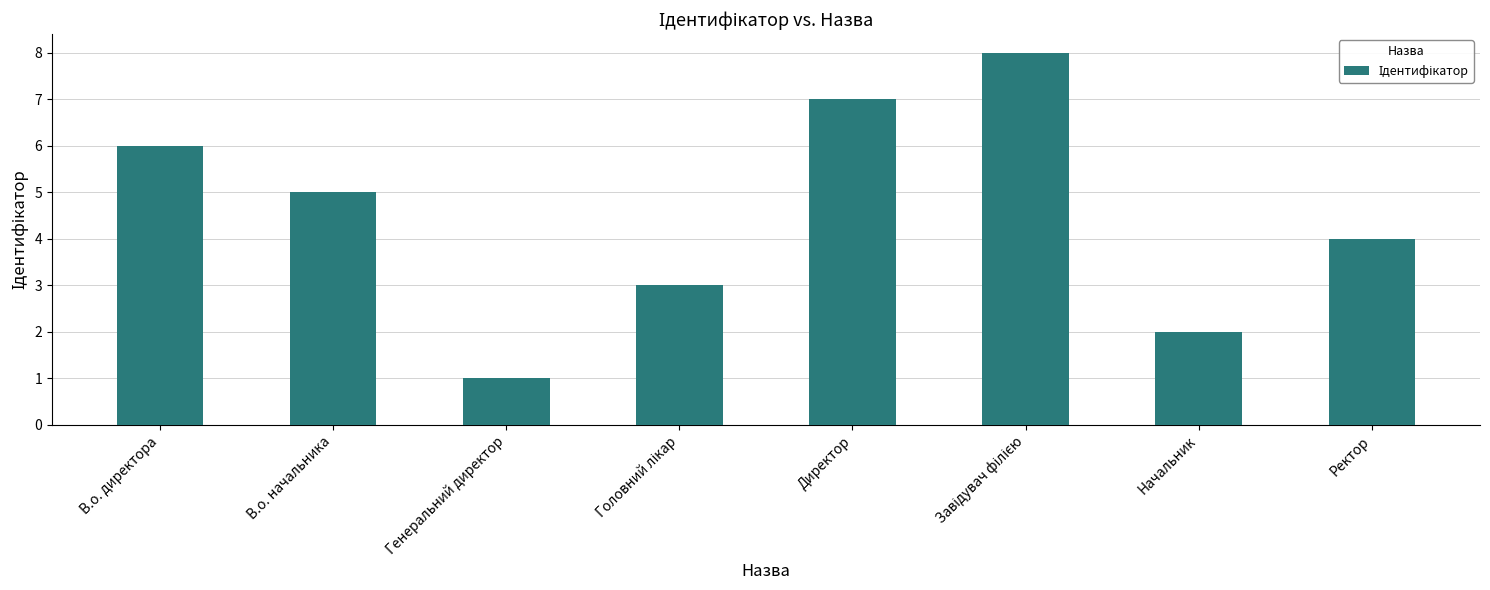

Reading left to right, list all the values displayed in this chart.

6	5	1	3	7	8	2	4